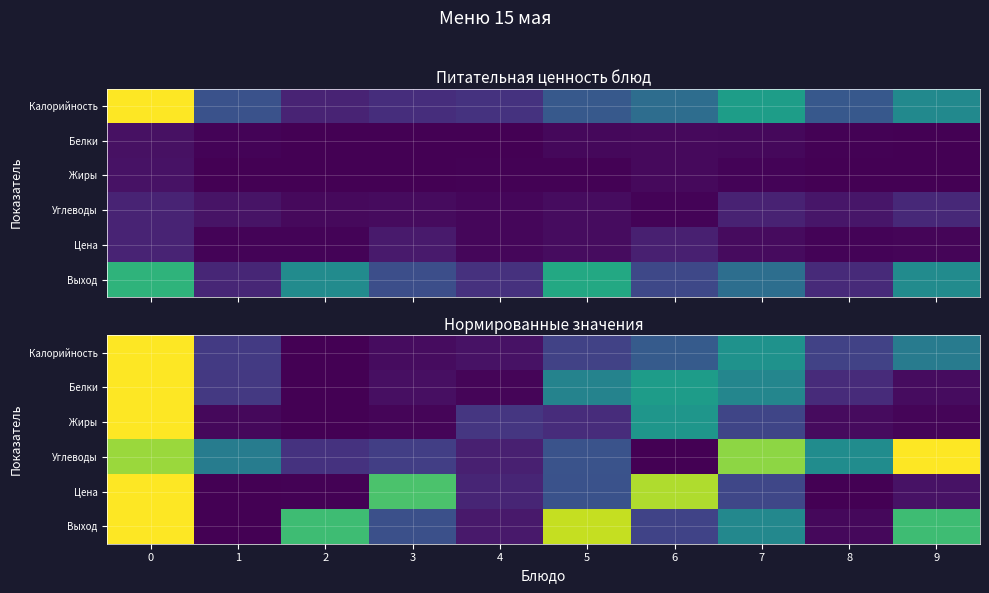

Which has a higher value, 2 or 1?

1